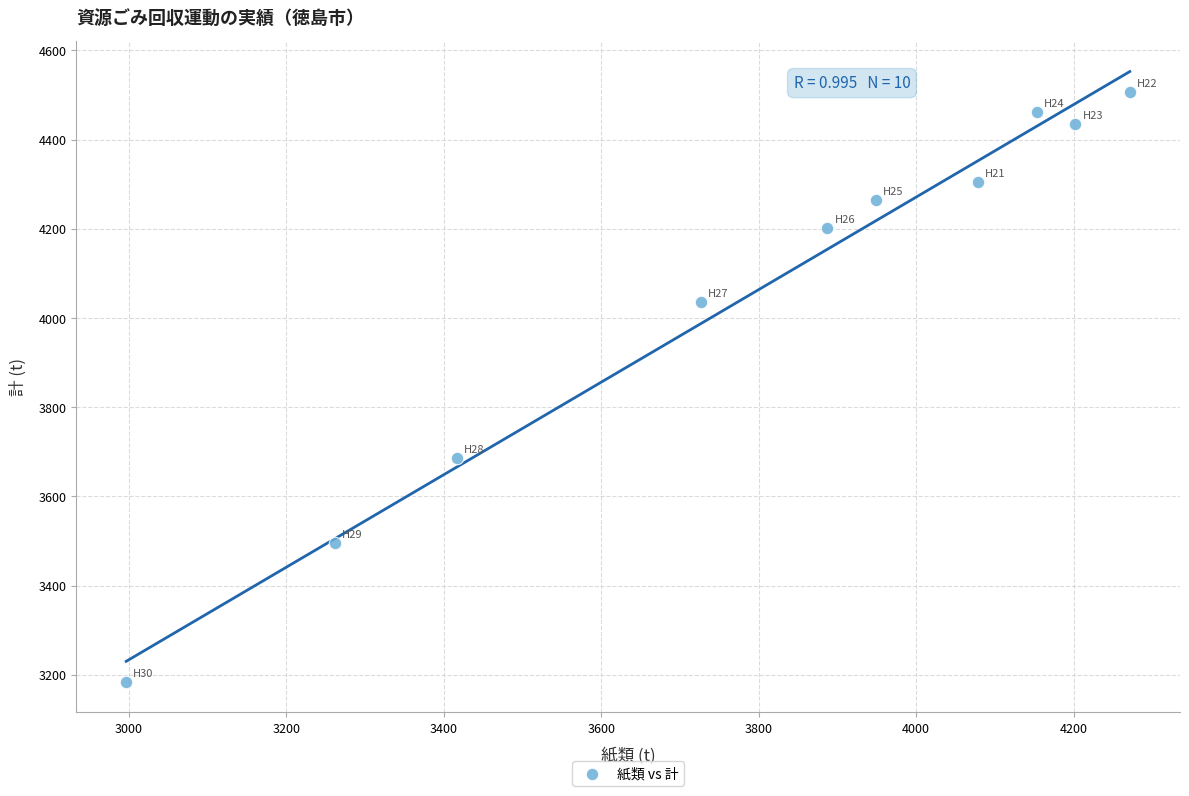

What Y value in the scatter plot is closest to 3845?

3687.1